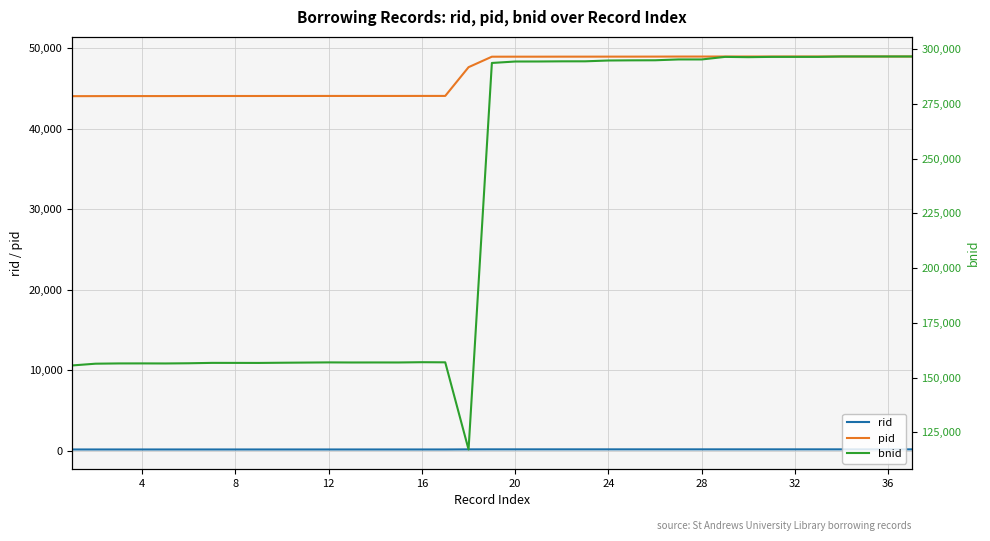

What is the lowest value of the pid series?

44057